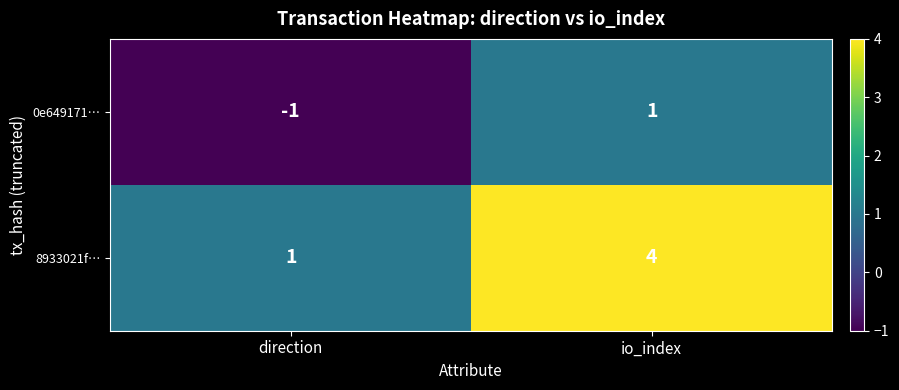

At which label is 8933021f… closest to 2?

direction